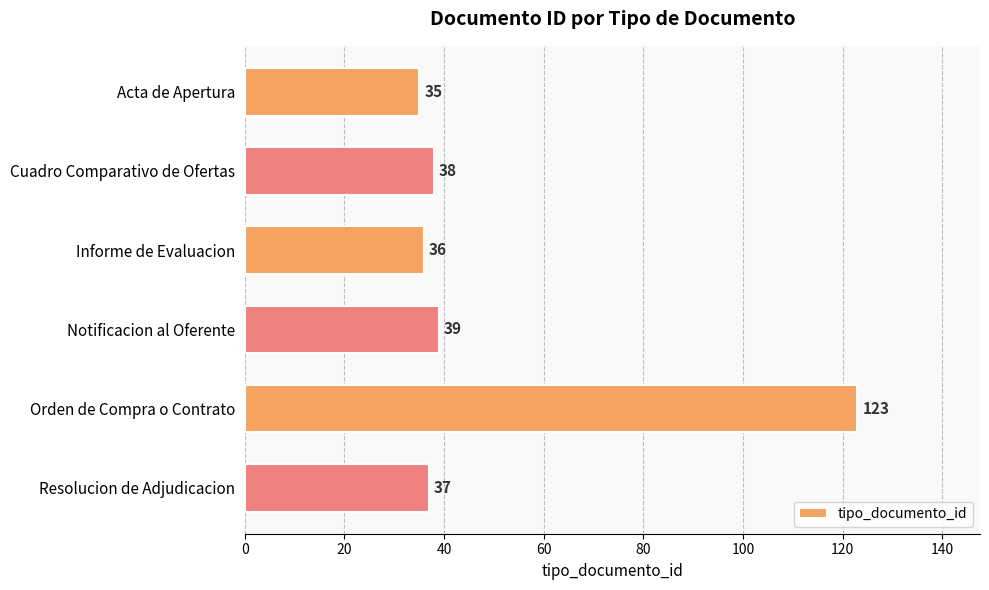

True or false: the data shows 37 at Resolucion de Adjudicacion.

True